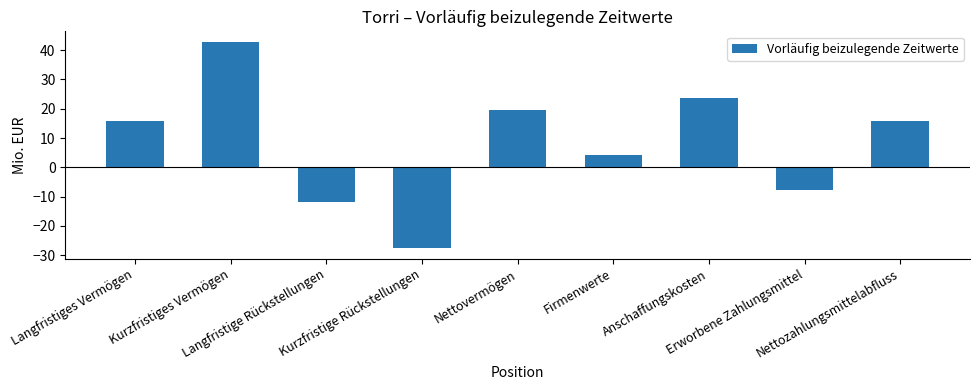

What is the label of the 5th bar from the right?

Nettovermögen